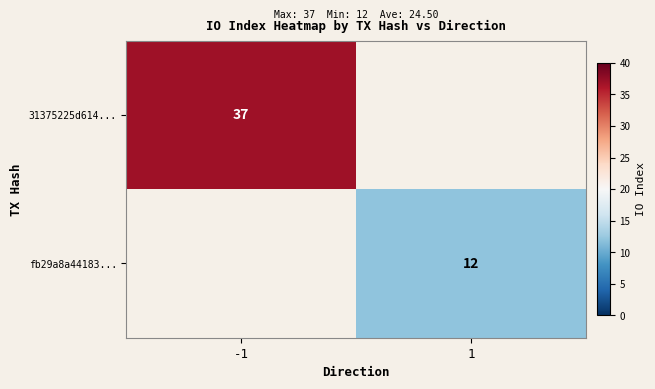

The 31375225d614... series shows 21.5 at -1. True or false?

False